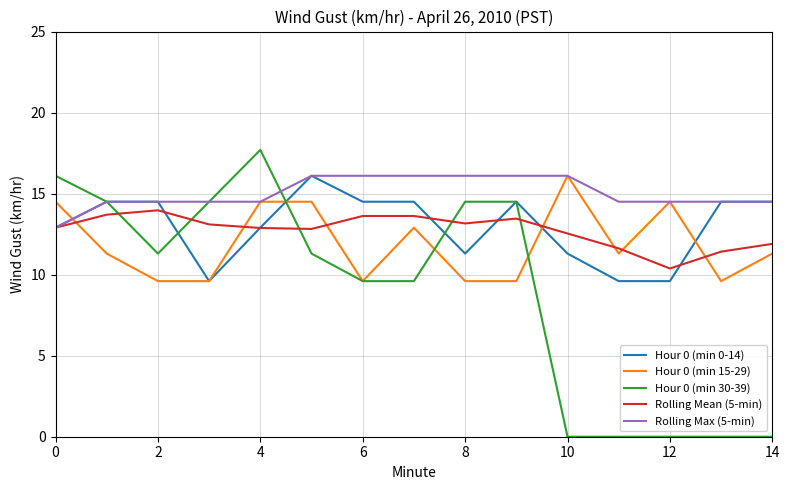

What is the difference between the maximum and minimum values in the Hour 0 (min 30-39) series?

17.7